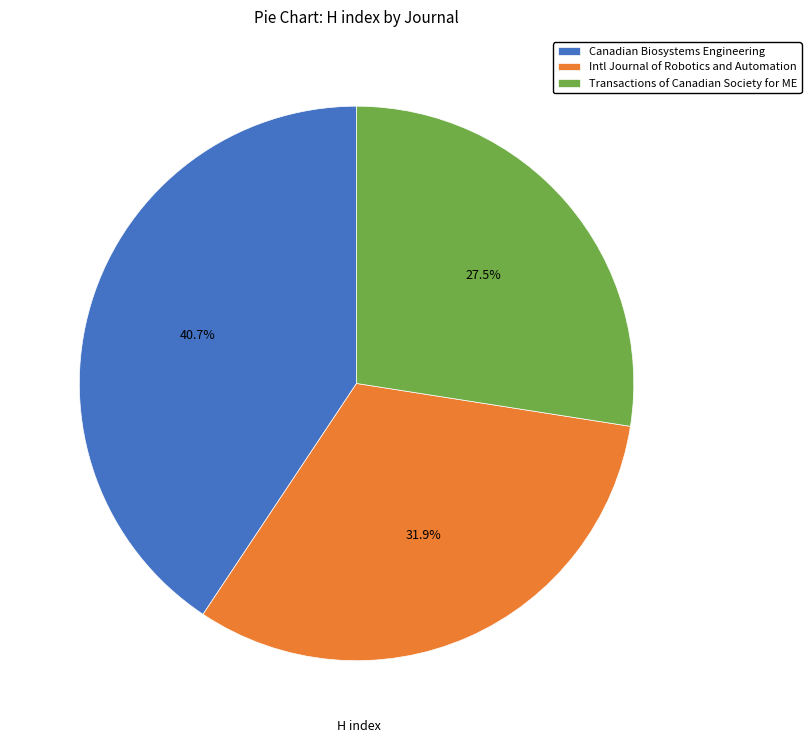

The Canadian Biosystems Engineering slice represents 41% of the pie. True or false?

True